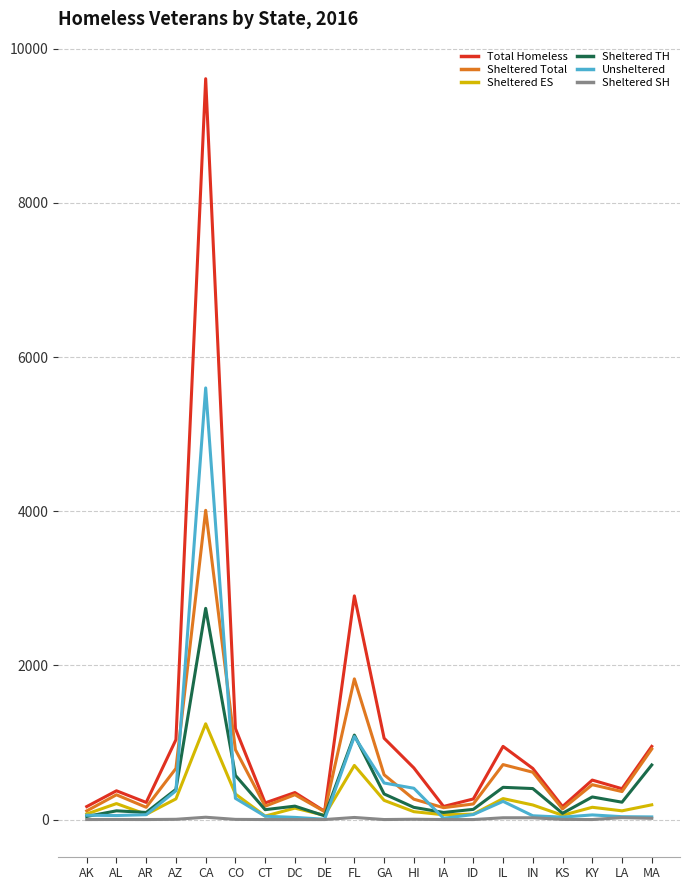

At which category is the sum across all series the highest?

CA